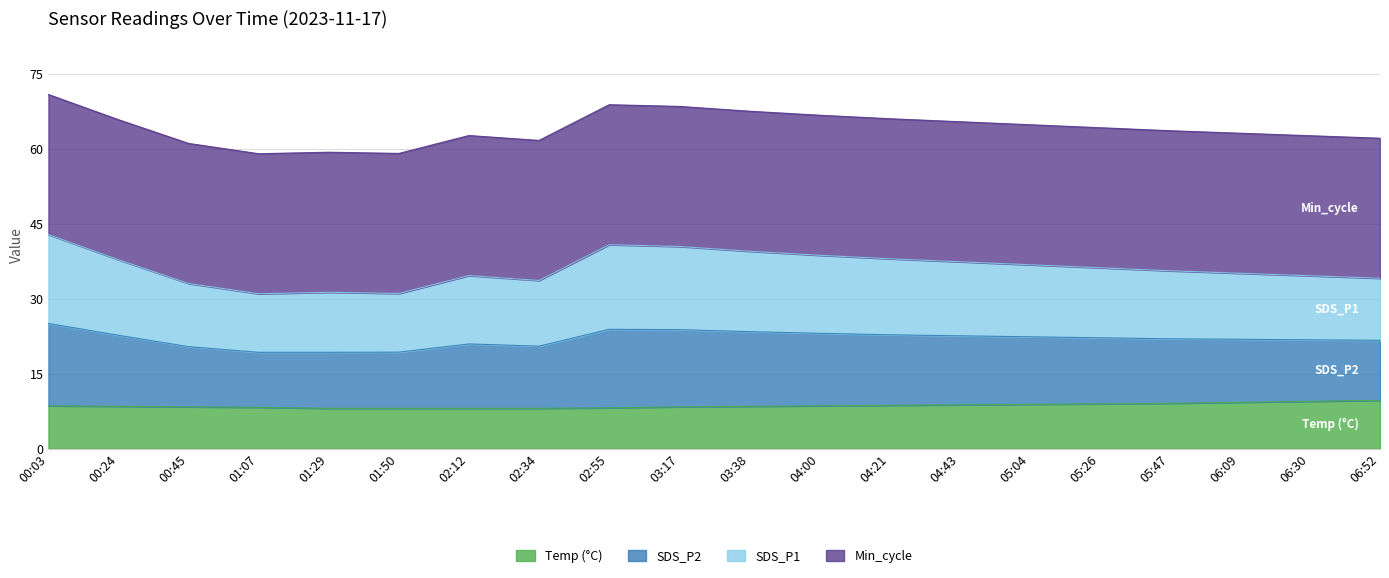

What is the smallest value displayed?

8.1